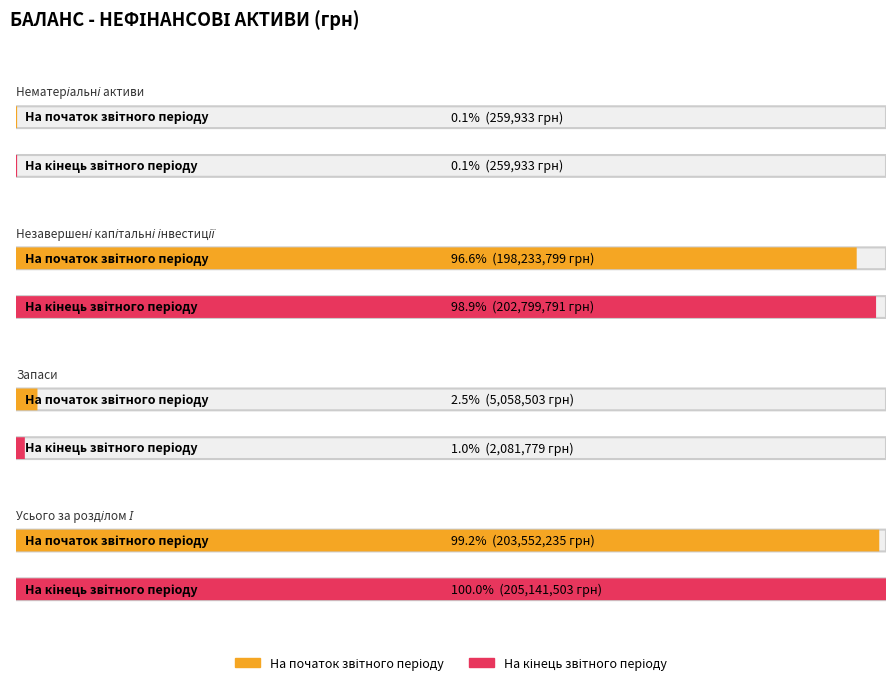

List the series in order of their overall mean, lowest first.

На початок звітного періоду, На кінець звітного періоду